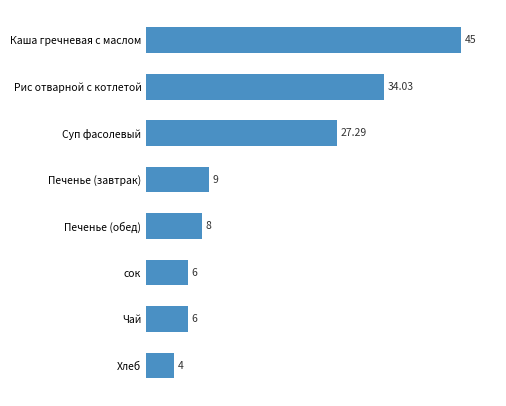

How many bars are there in total?

8